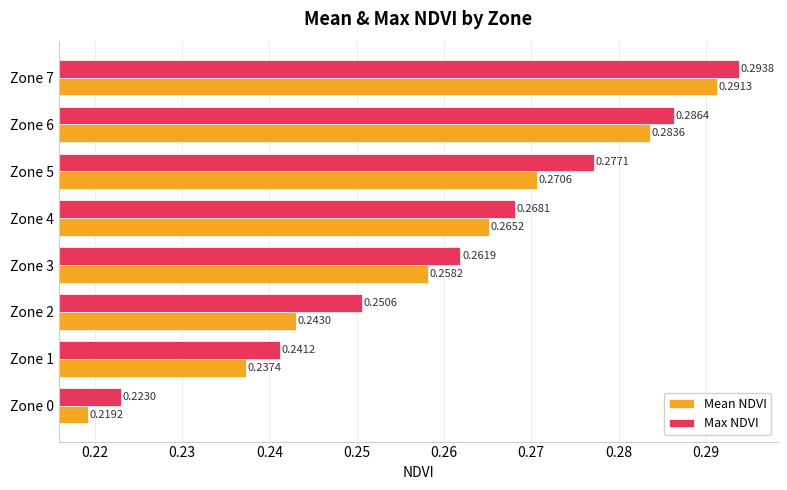

At which category does the chart reach its minimum across all series?

Zone 0